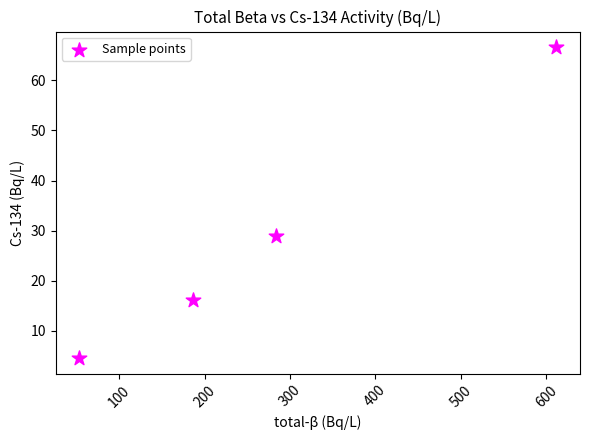

What Y value in the scatter plot is closest to 35?

28.9